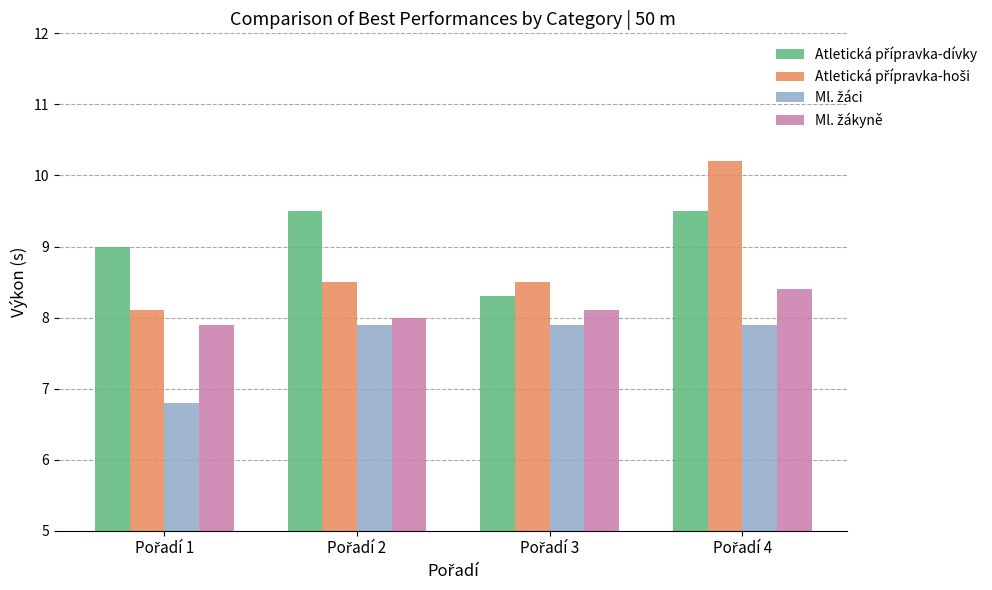

Is the value of Ml. žáci at Pořadí 4 greater than the value of Atletická přípravka-hoši at Pořadí 1?

No